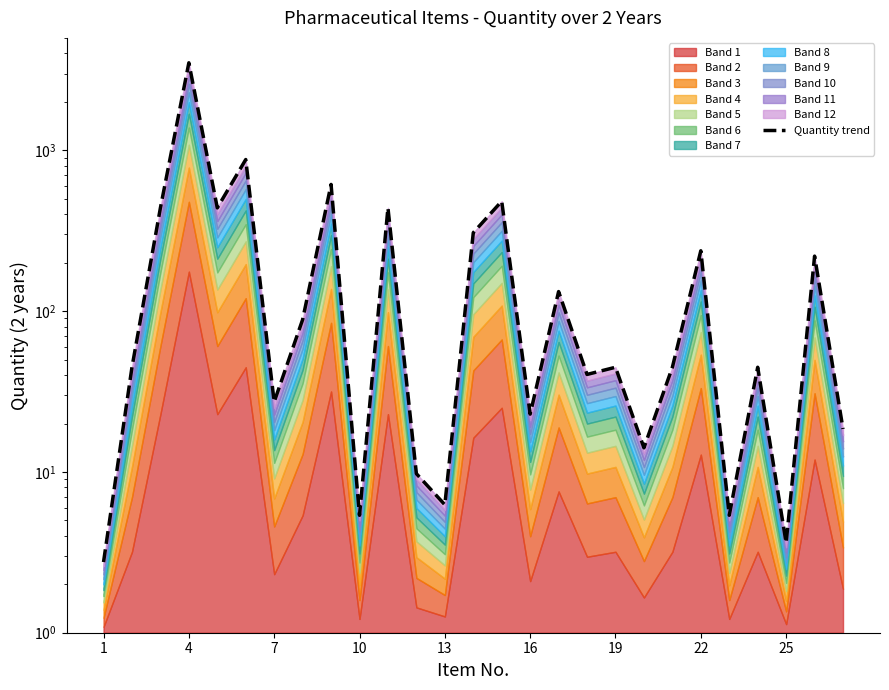

What is the smallest value displayed?

2.8